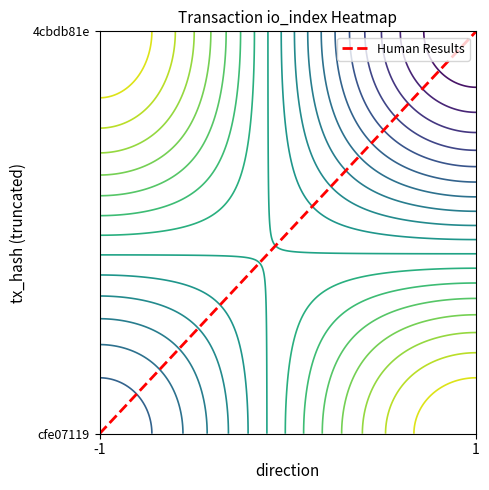

What is the difference between the values at -1 and 1?

1